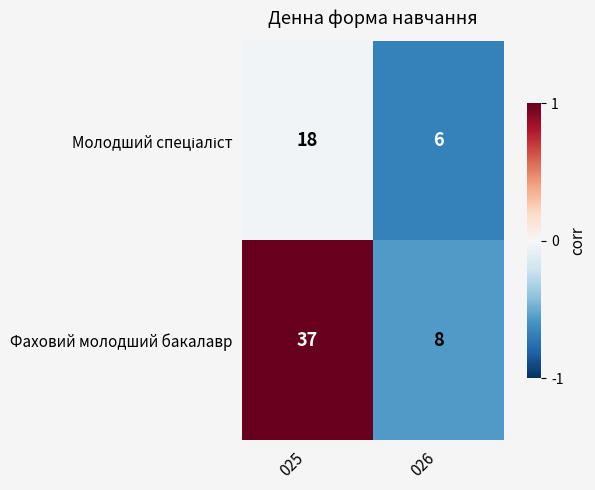

What is the minimum value for Фаховий молодший бакалавр?

8